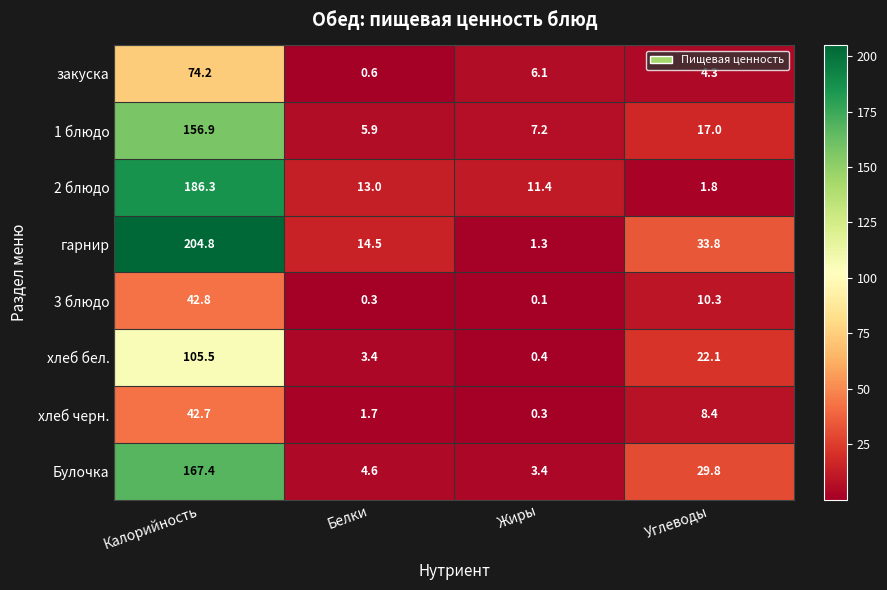

What is the maximum value shown in the chart?

204.8